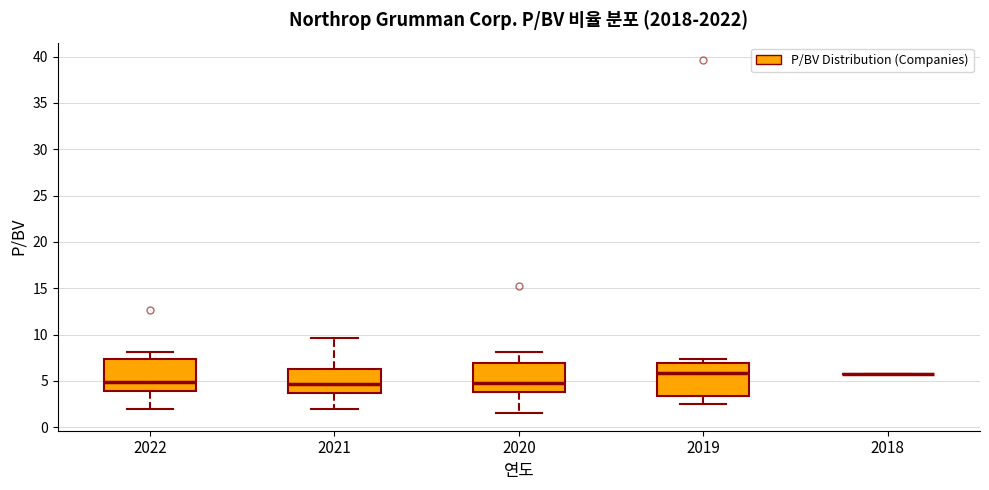

Reading left to right, read every box against the y-axis: the position of its median line, the range the box covers, and the ends of its whiskers. The values are not printed on the chart, so give them approximately, as read against the axis.

2022: median 5.0, box 4.0 to 7.5, whiskers 2.0 to 8.0
2021: median 4.5, box 3.5 to 6.5, whiskers 2.0 to 9.5
2020: median 5.0, box 4.0 to 7.0, whiskers 1.5 to 8.0
2019: median 6.0, box 3.5 to 7.0, whiskers 2.5 to 7.5
2018: box collapsed to a line at 5.5, whiskers 5.5 to 5.5